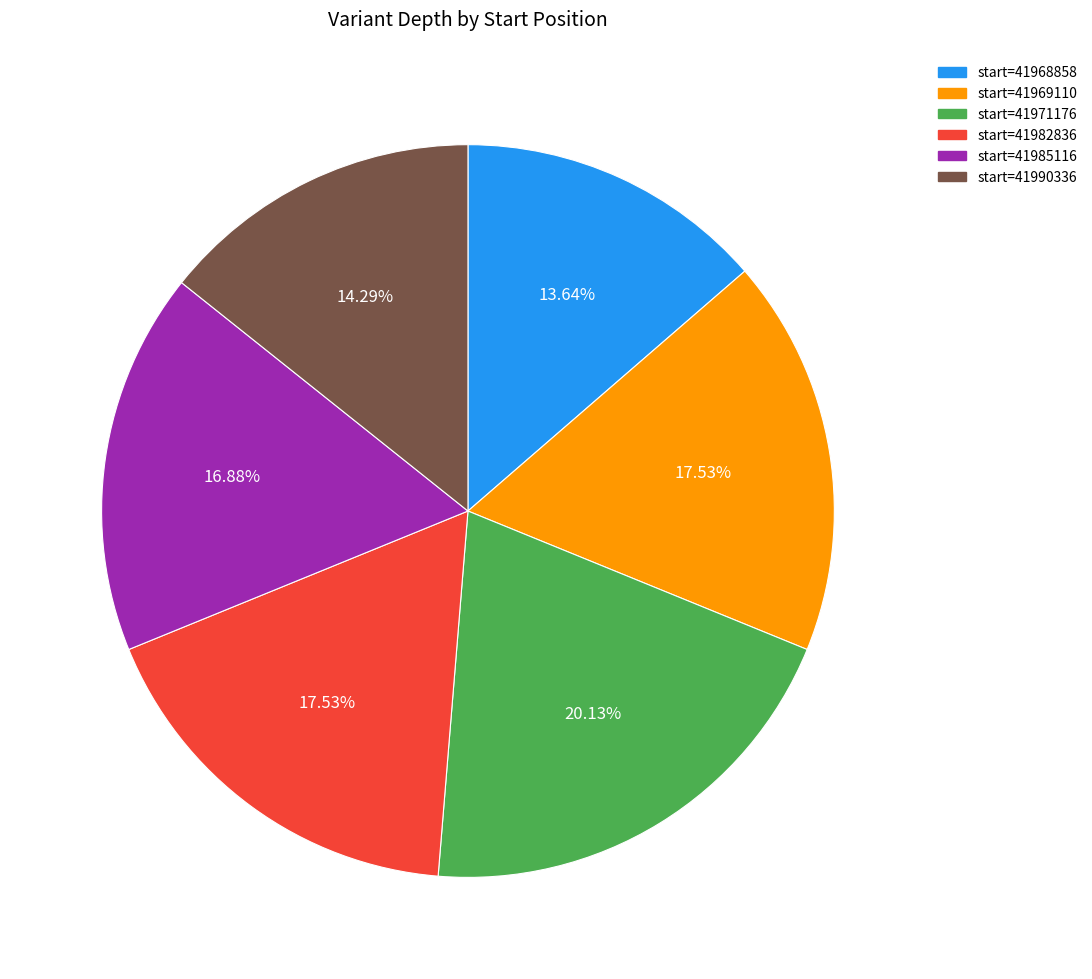

Is there a majority slice in this chart?

No